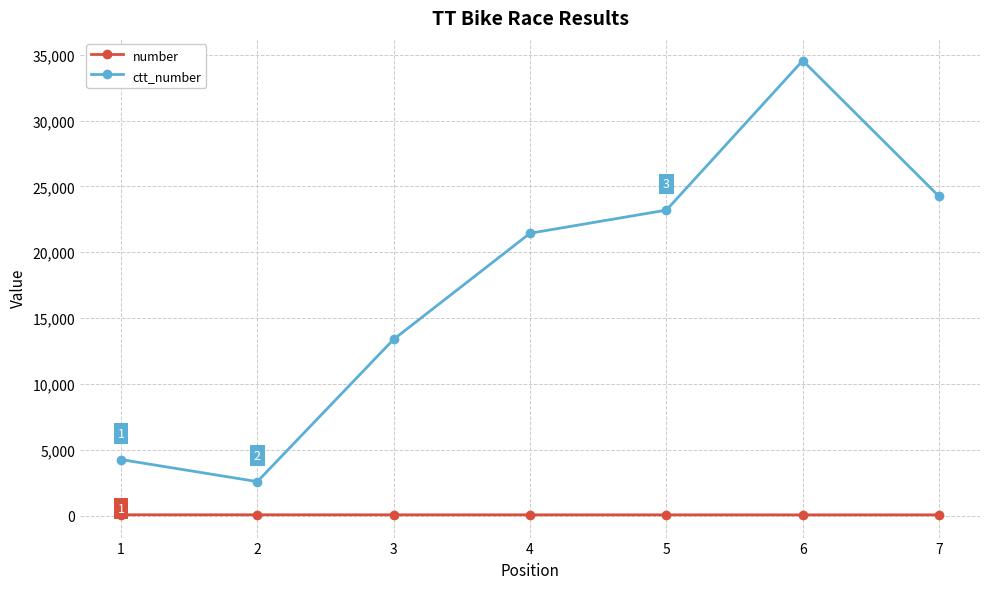

The value of ctt_number at 7 is 13350. True or false?

False